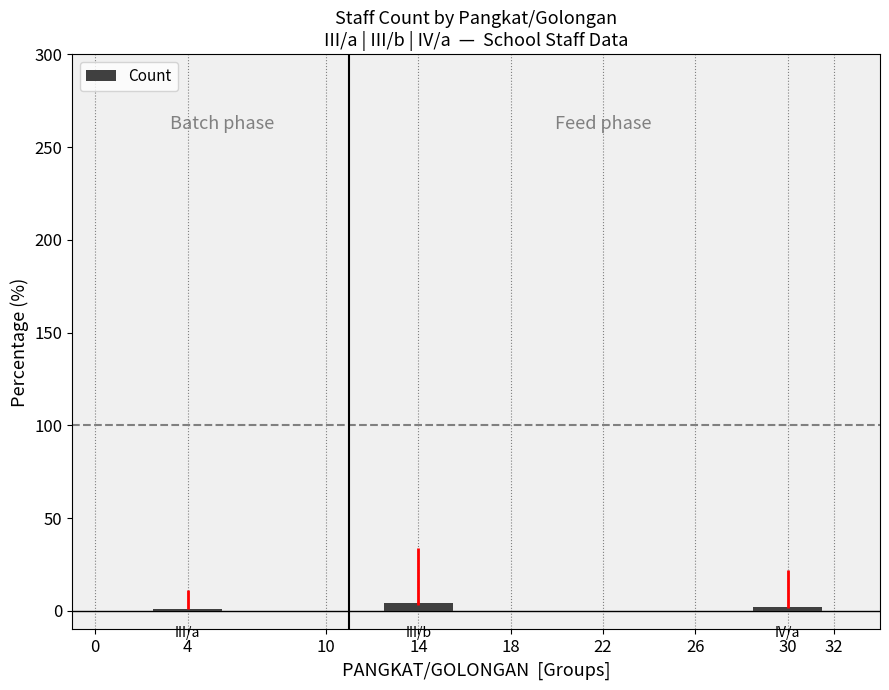

What is the difference between the maximum and minimum values?

3